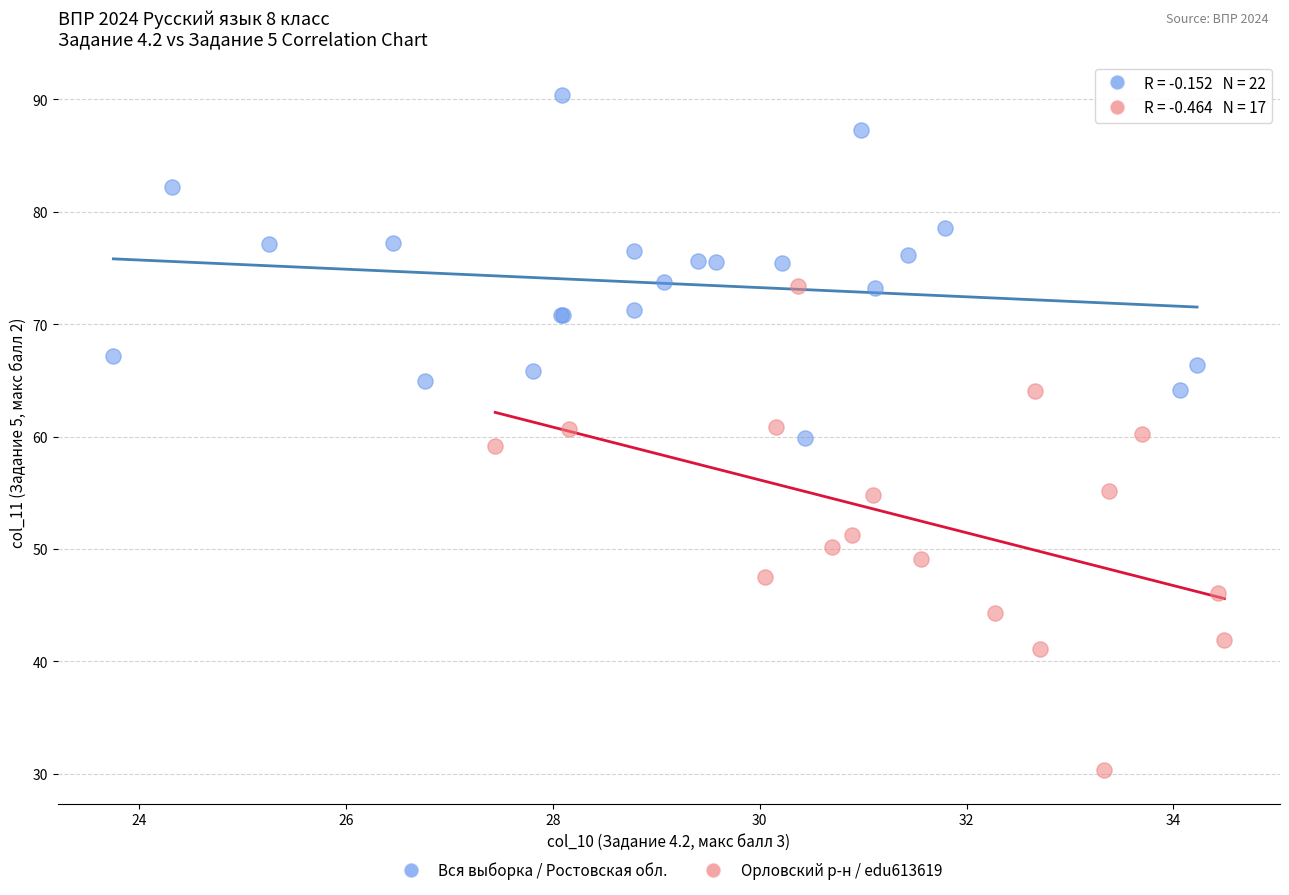

Which series reaches the maximum Y coordinate?

Вся выборка / Ростовская обл.